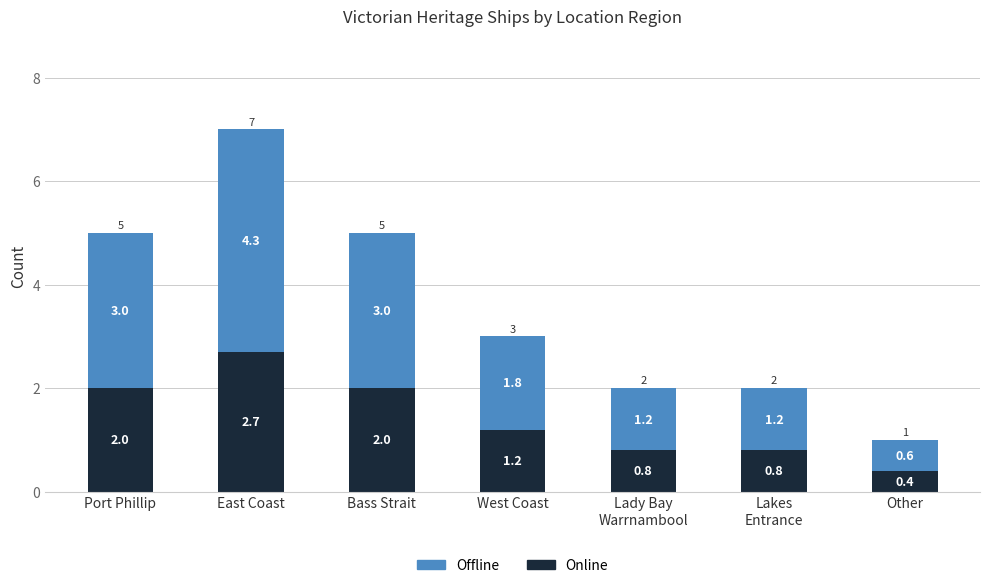

At which label does Online reach its peak?

East Coast